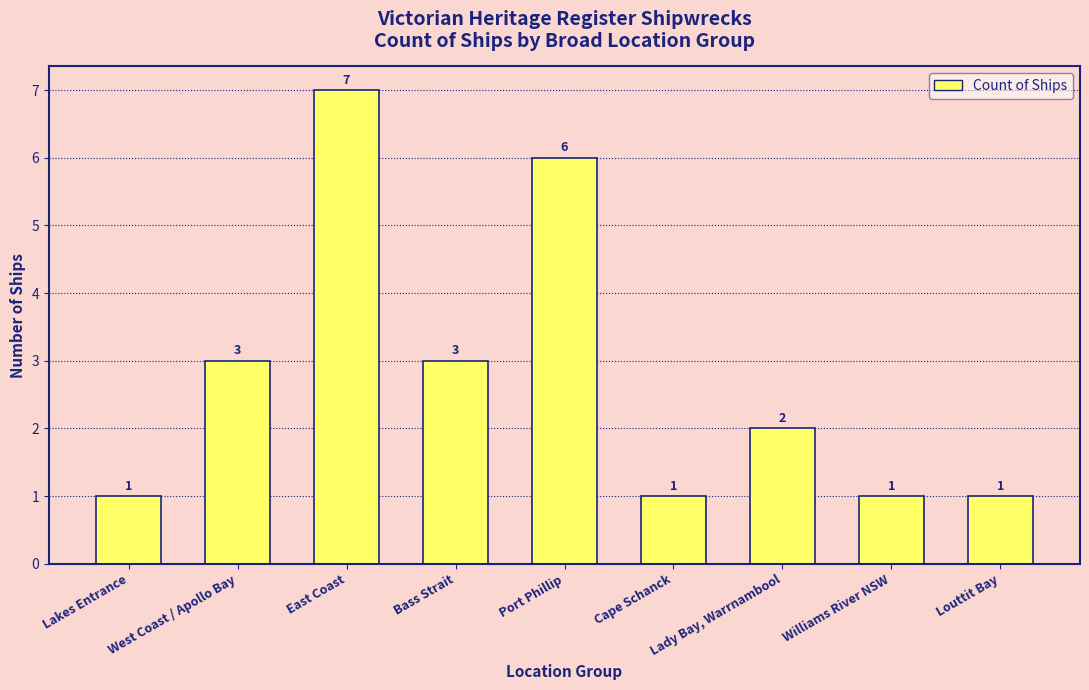

What is the greatest value displayed?

7